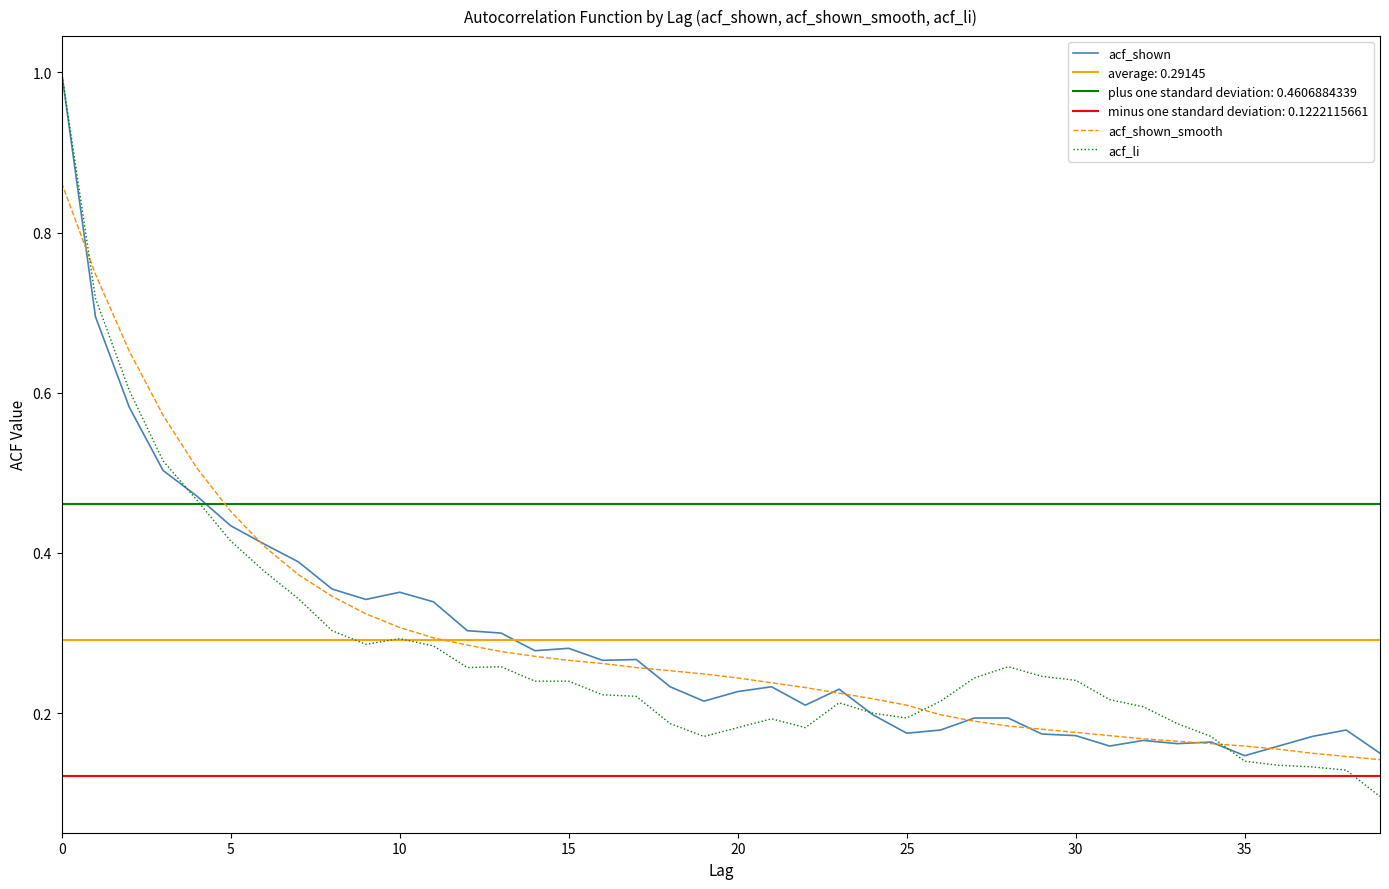

Which series ends up on top after the final intersection of acf_li and acf_shown?

acf_shown